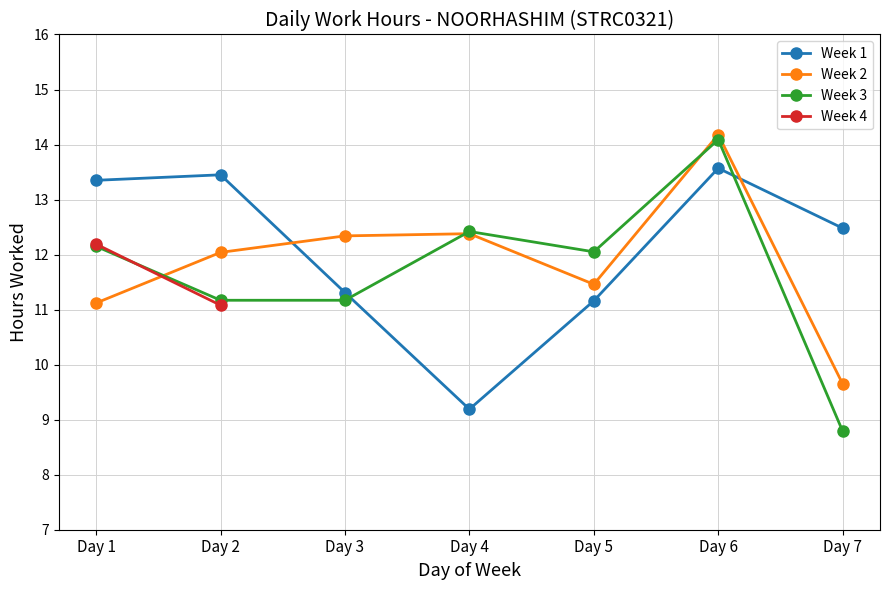

What is the total value across all series at Day 5?

34.7